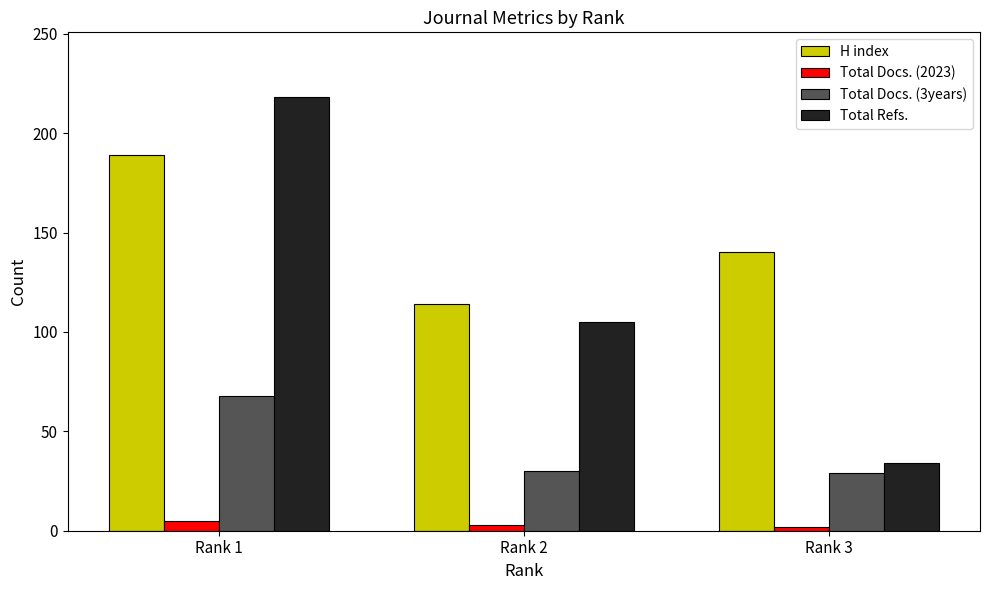

The value of Total Refs. at Rank 1 is 218. True or false?

True